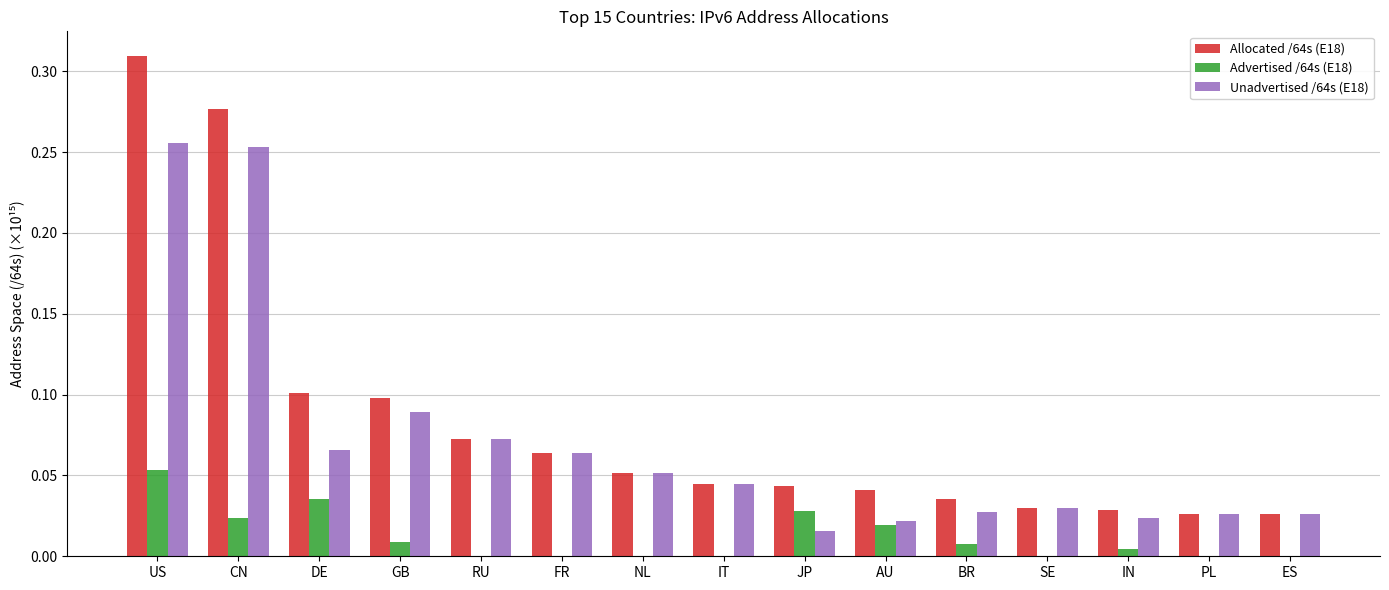

Does the chart contain stacked bars?

No